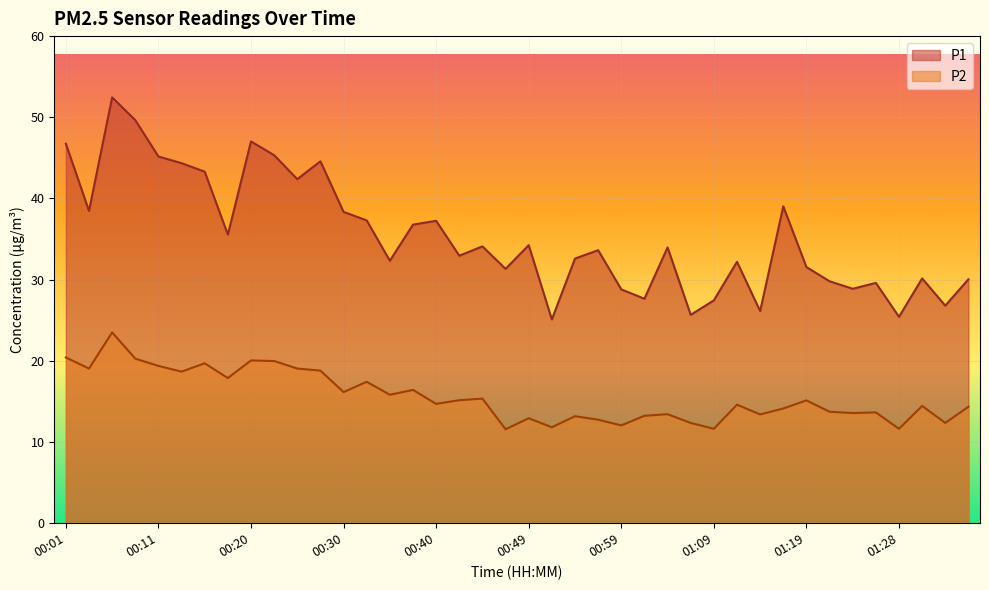

List the series in order of their peak value, lowest first.

P2, P1